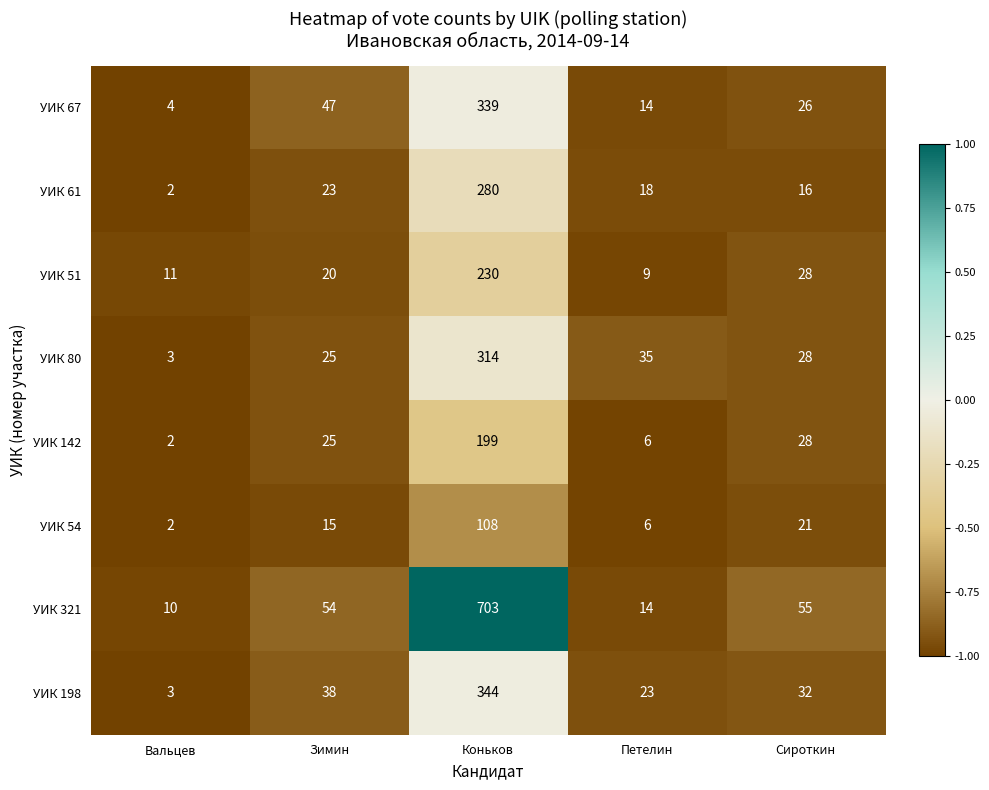

Is it true that УИК 198 equals 32 at Сироткин?

True